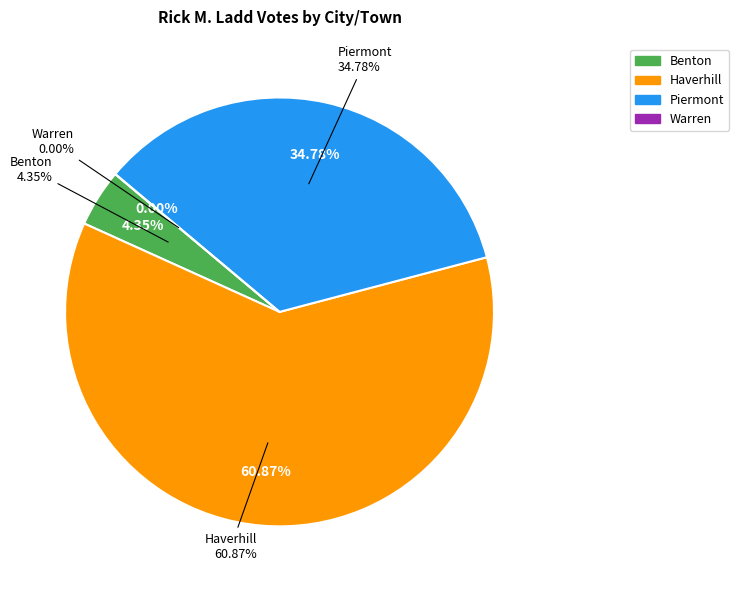

Between Piermont and Haverhill, which is larger?

Haverhill